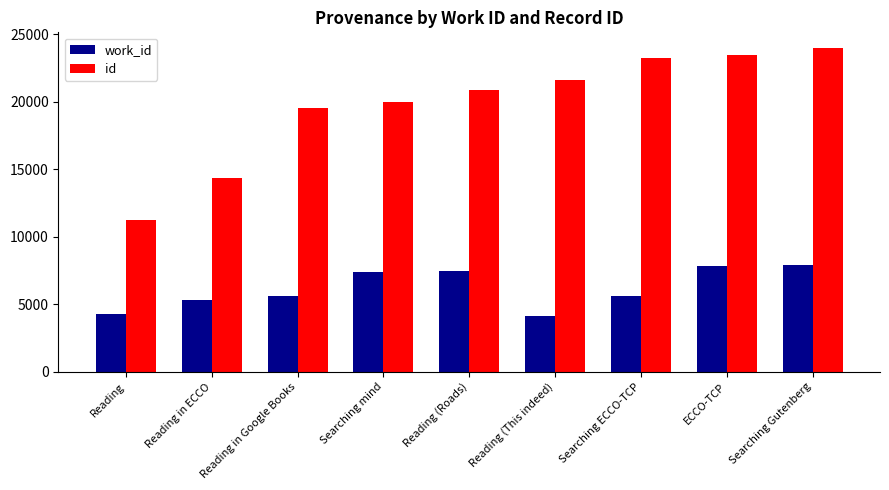

At how many categories does at least one series exceed 17723?

7